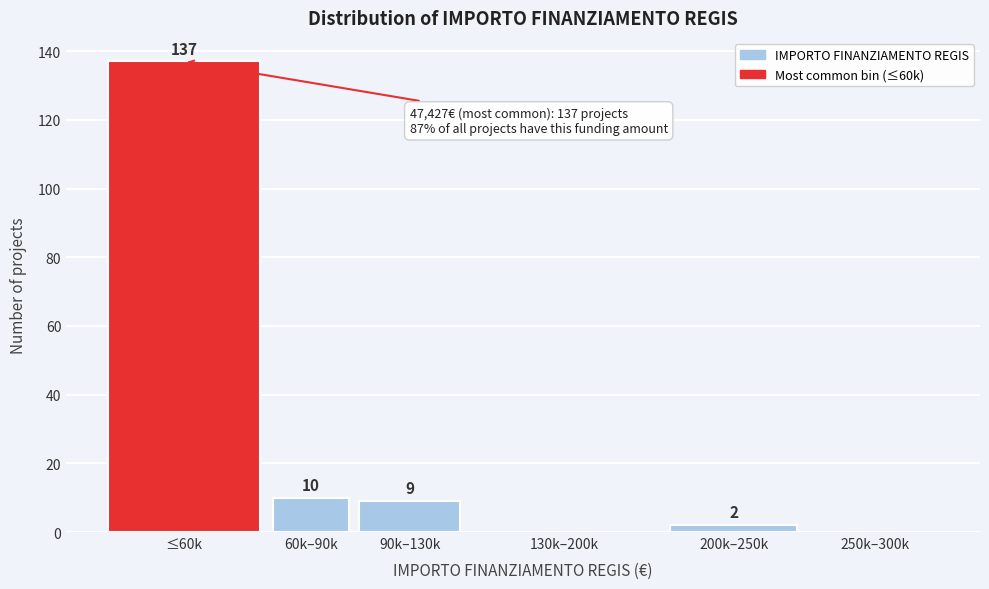

Reading left to right, transcribe all the data shown in this chart.

≤60k=137	60k–90k=10	90k–130k=9	130k–200k=0	200k–250k=2	250k–300k=0